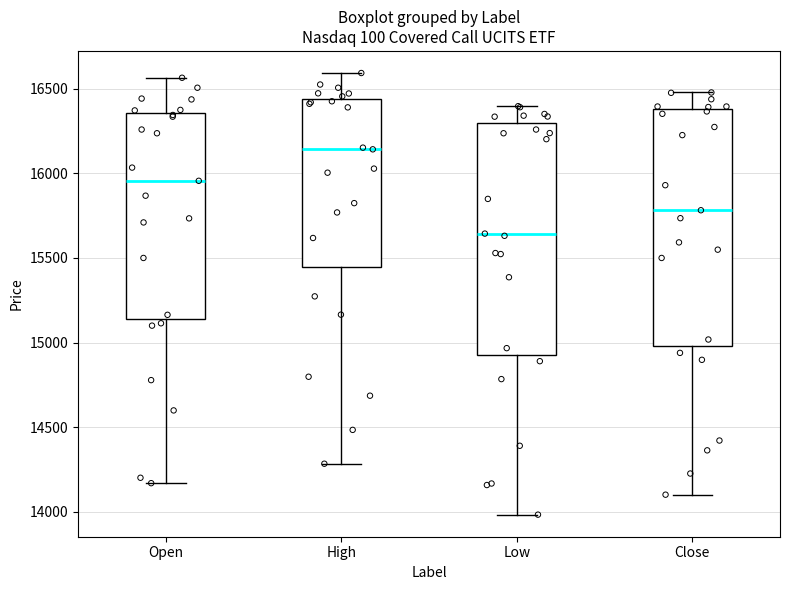

Reading left to right, transcribe this box plot: for each box, give where its median line is, the range the box spans, and where its two whiskers end, as read against the y-axis. The values are not printed on the chart, so give them approximately, as read against the axis.

Open: median 15950, box 15150 to 16350, whiskers 14150 to 16550
High: median 16150, box 15450 to 16450, whiskers 14300 to 16600
Low: median 15650, box 14950 to 16300, whiskers 14000 to 16400
Close: median 15800, box 15000 to 16400, whiskers 14100 to 16500